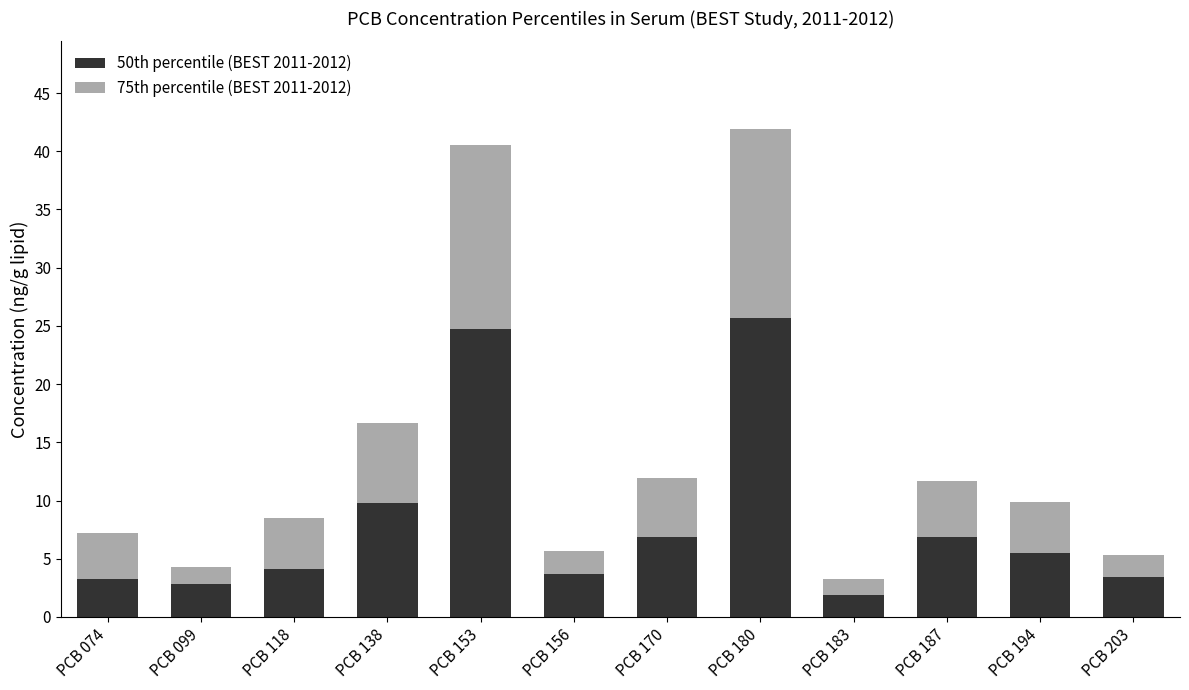

What is the difference between the second highest and minimum values in the 50th percentile (BEST 2011-2012) series?

22.8